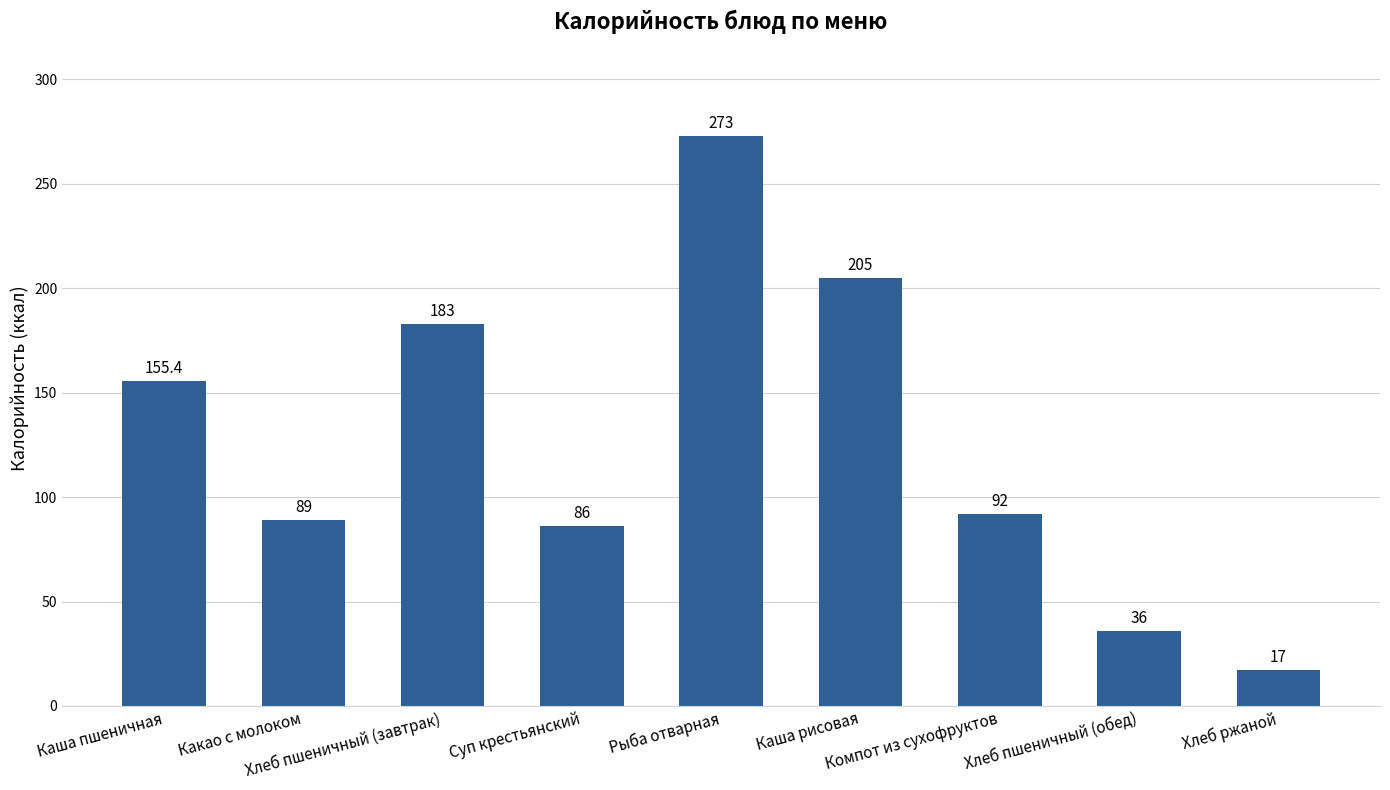

What is the maximum value shown in the chart?

273.0